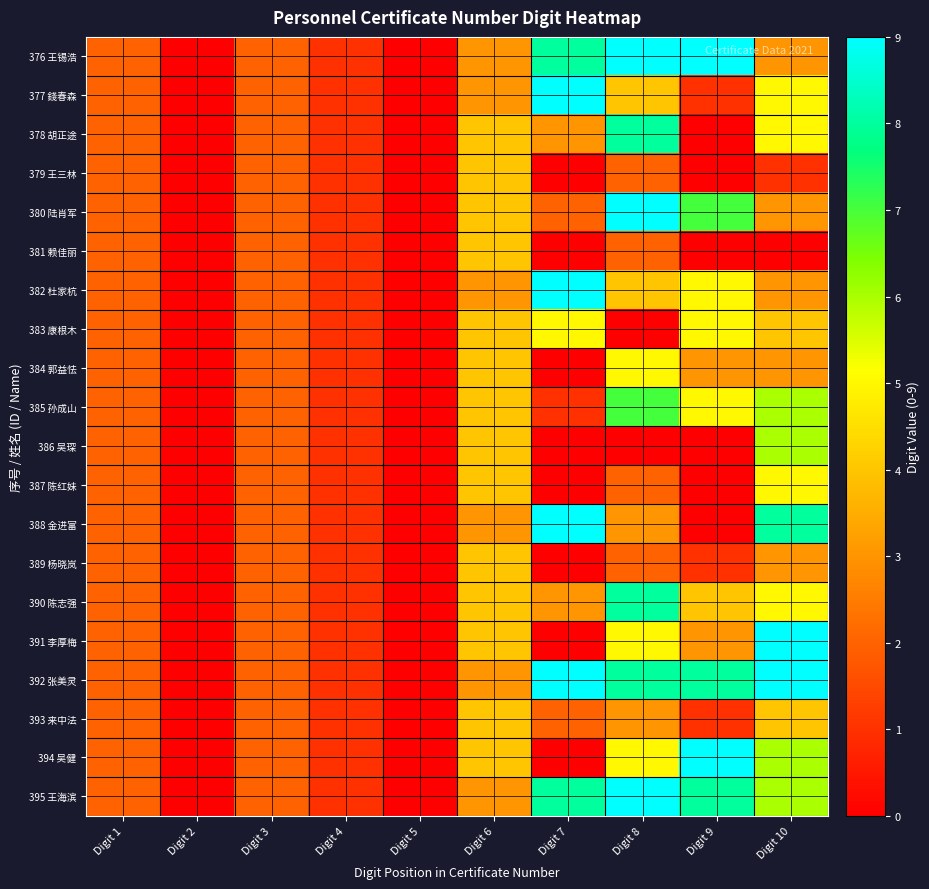

What is the difference between the highest and lowest values at Digit 9?

9